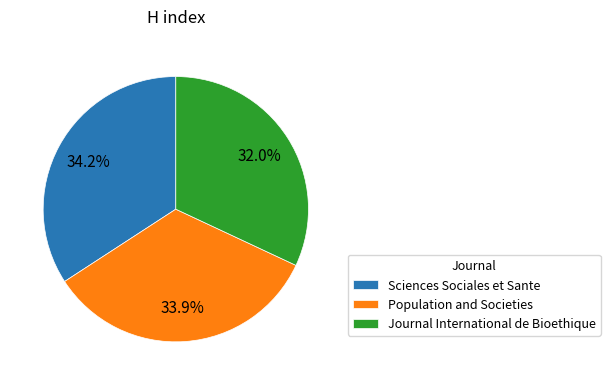

Between Journal International de Bioethique and Population and Societies, which is larger?

Population and Societies